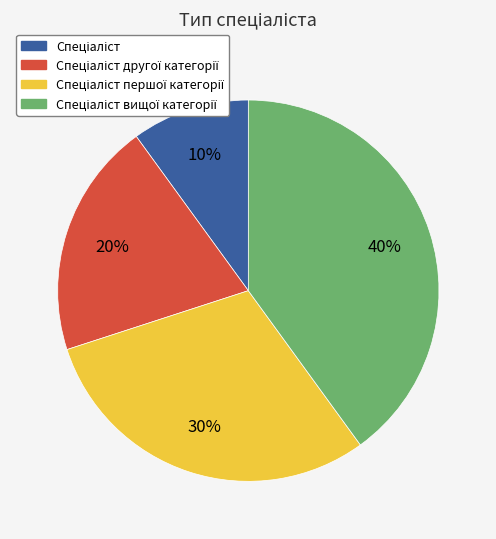

To the nearest percent, what is the difference between the largest and smallest slice percentages?

30%